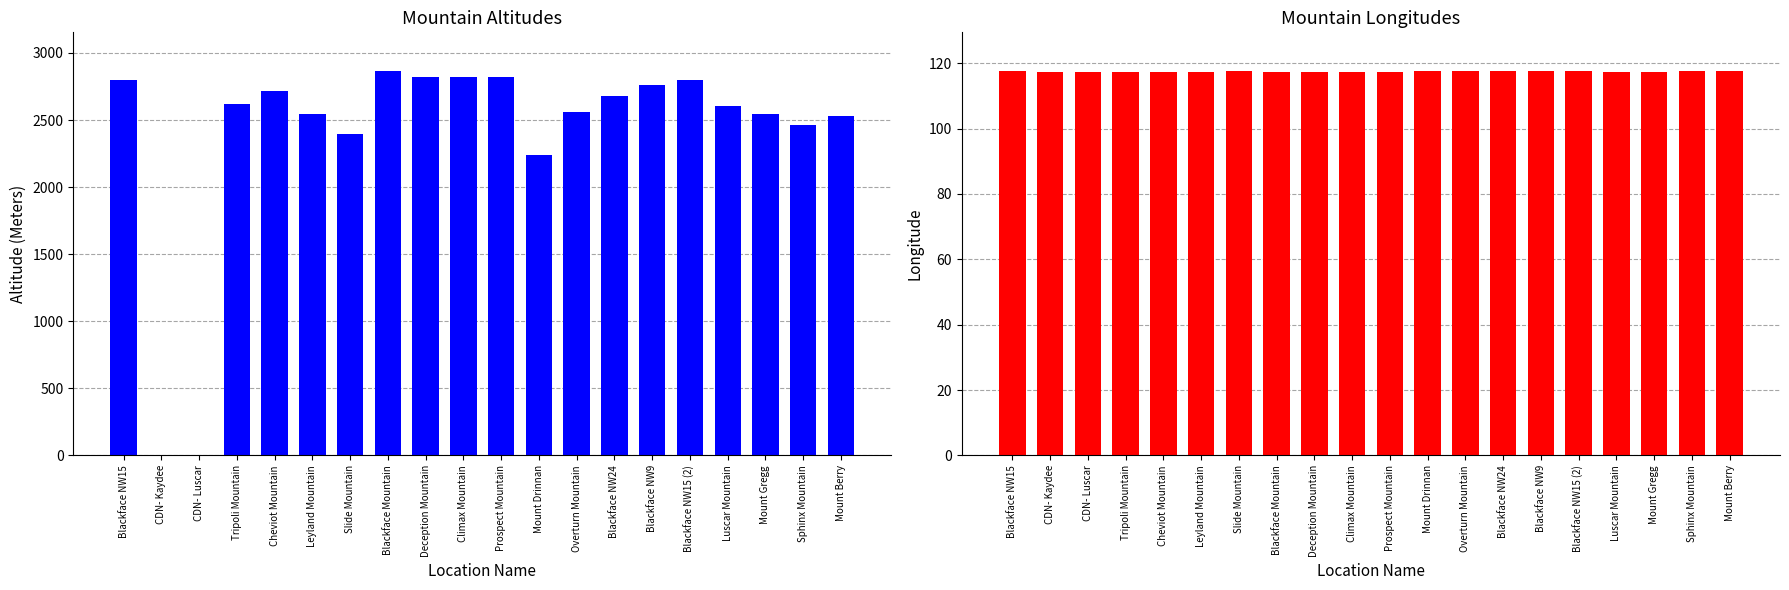

At which category does the chart reach its peak across all series?

Blackface Mountain